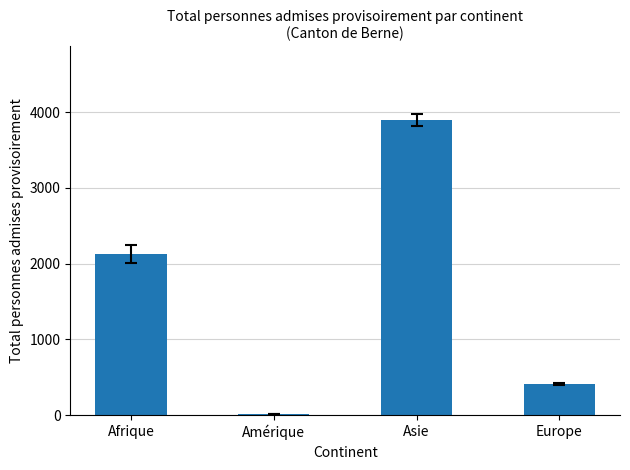

The value at Europe is 412. True or false?

True